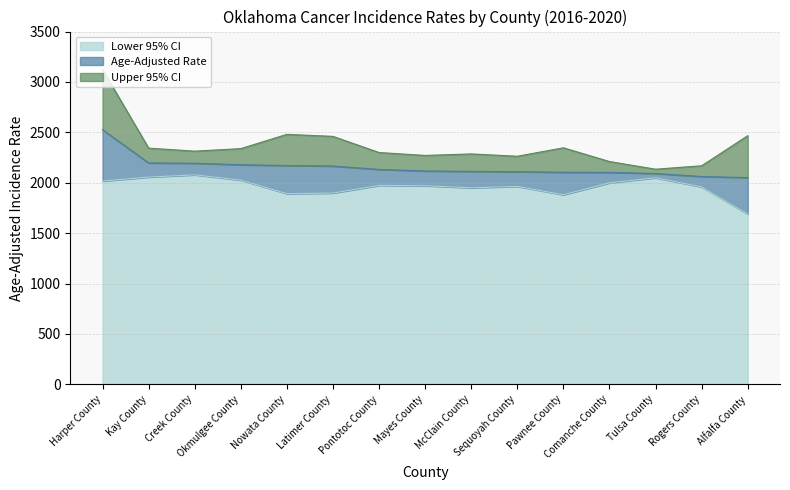

What is the difference between the Lower 95% CI values at Kay County and Comanche County?

56.9